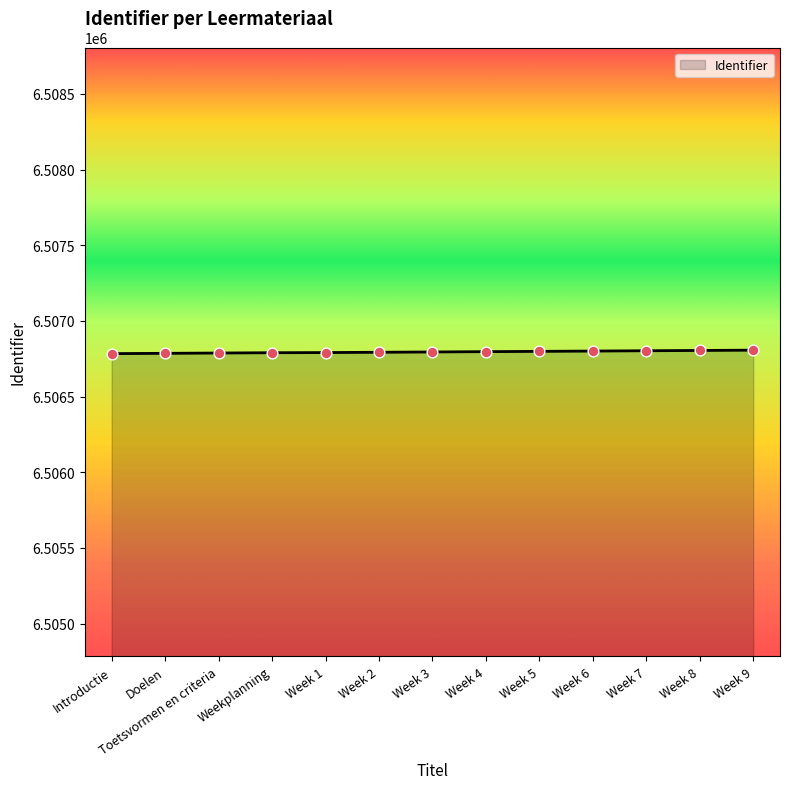

What is the ratio of the value at Week 8 to the value at Week 9?

1.0